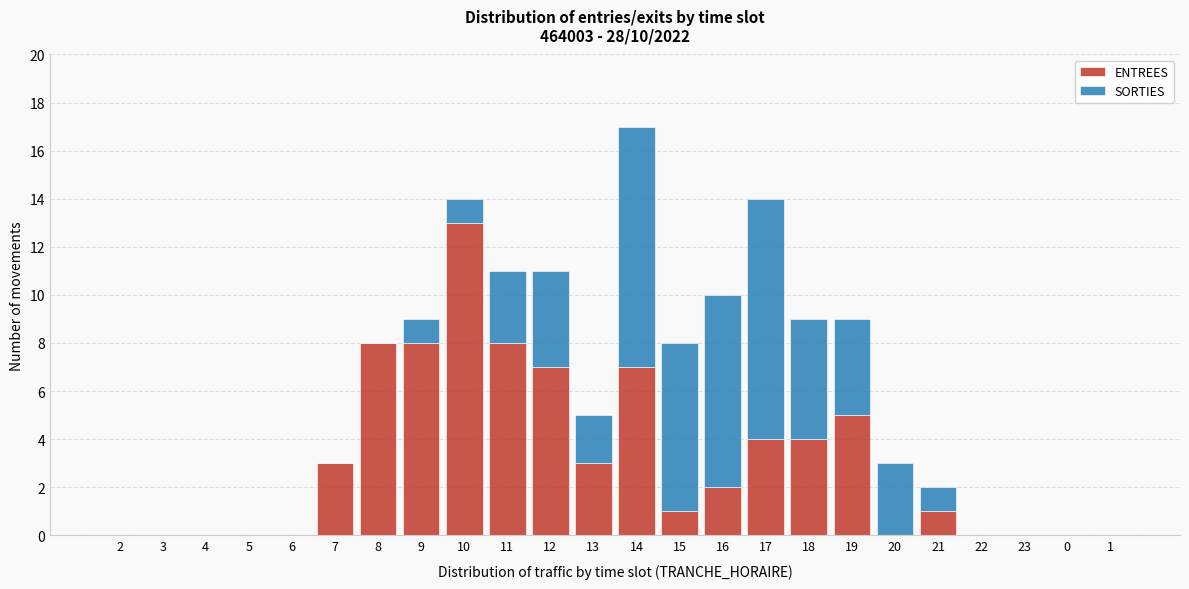

What is the total value across all series at 11?

11